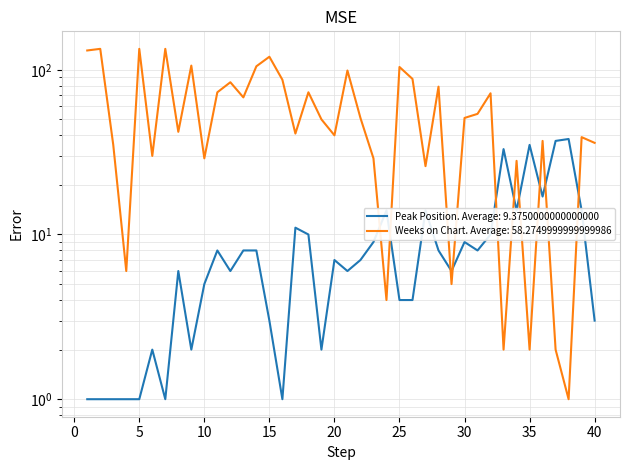

Where is the first local maximum for Peak Position?

6